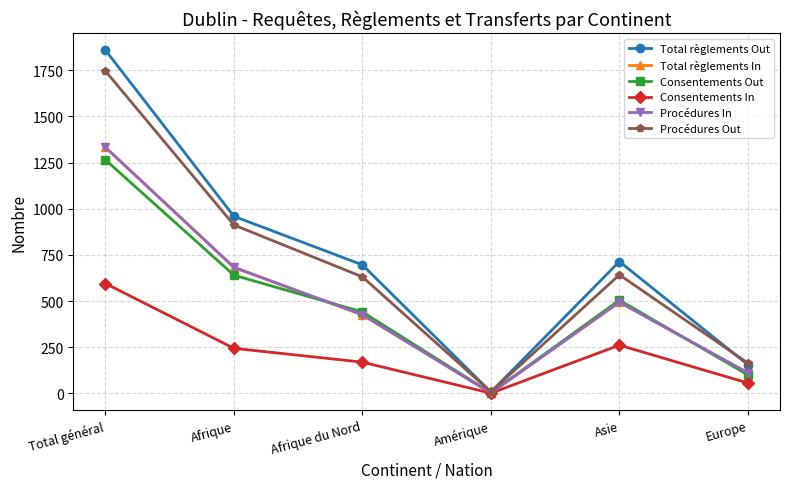

Reading left to right, list all the values displayed in this chart.

Total règlements Out: Total général=1859	Afrique=959	Afrique du Nord=696	Amérique=7	Asie=714	Europe=155
Total règlements In: Total général=1332	Afrique=682	Afrique du Nord=425	Amérique=2	Asie=494	Europe=111
Consentements Out: Total général=1265	Afrique=640	Afrique du Nord=441	Amérique=3	Asie=505	Europe=100
Consentements In: Total général=595	Afrique=244	Afrique du Nord=169	Amérique=1	Asie=261	Europe=56
Procédures In: Total général=1333	Afrique=683	Afrique du Nord=426	Amérique=2	Asie=494	Europe=111
Procédures Out: Total général=1746	Afrique=912	Afrique du Nord=631	Amérique=8	Asie=642	Europe=164